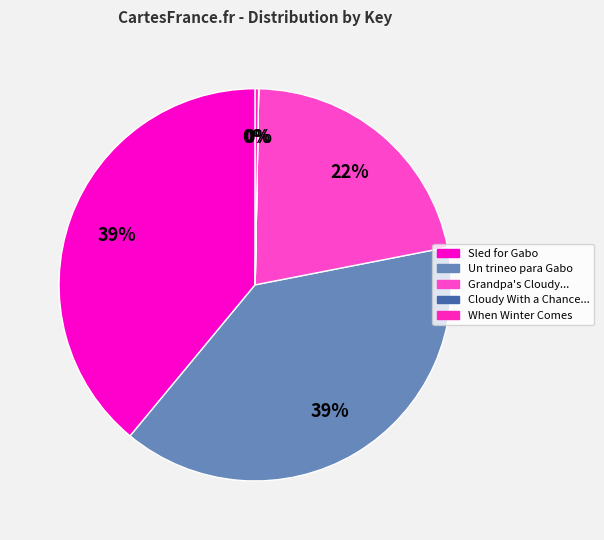

Which slice is the smallest?

Cloudy With a Chance of Meatballs